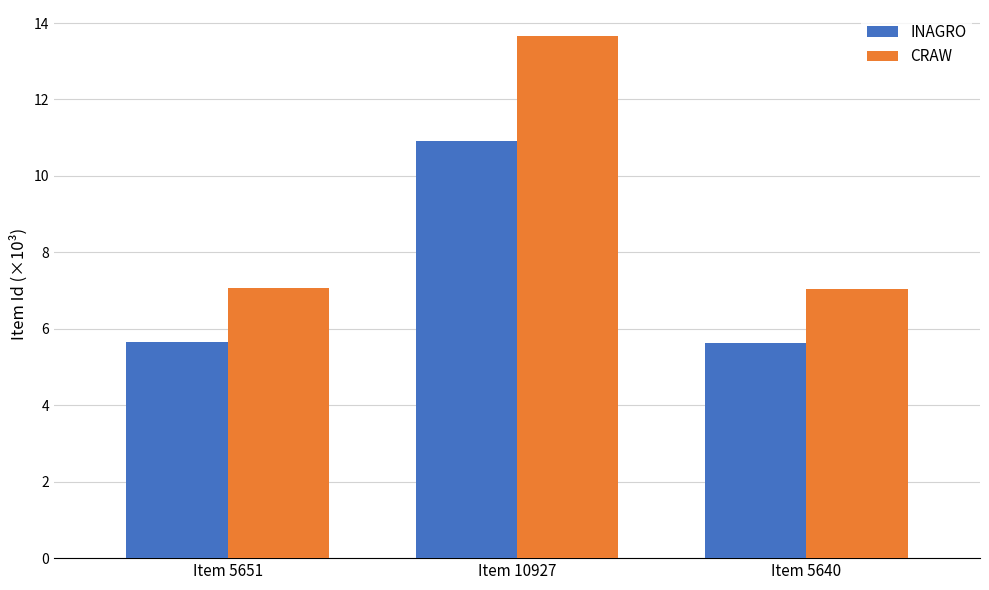

What is the minimum value shown in the chart?

5.6